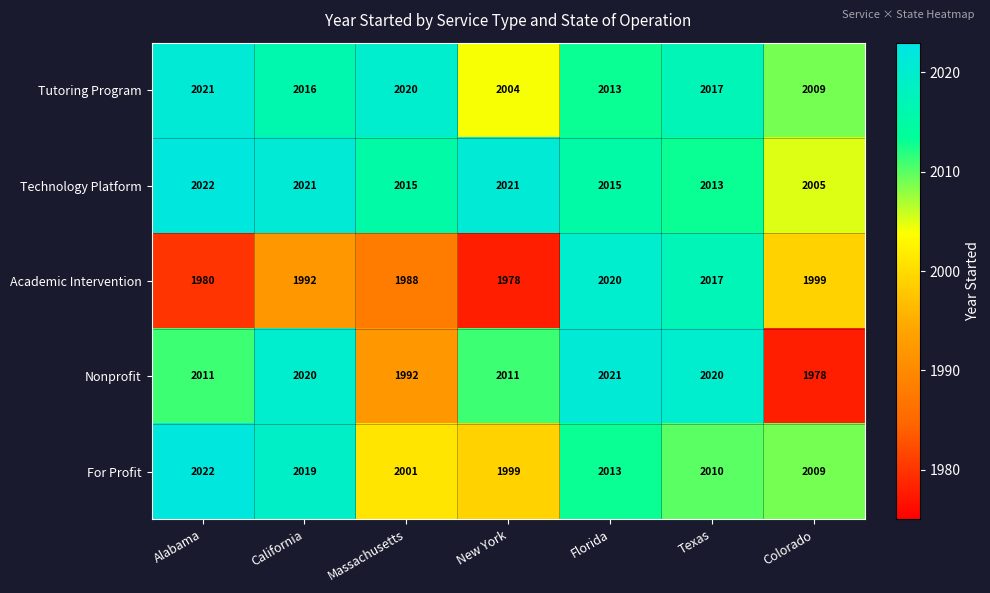

True or false: Technology Platform has a value of 2013 at Texas.

True